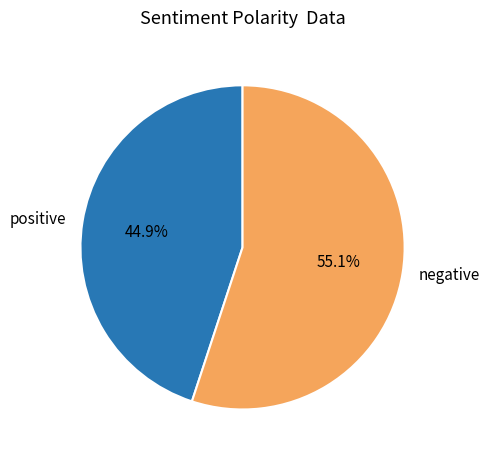

Does positive represent more than half of the total?

No